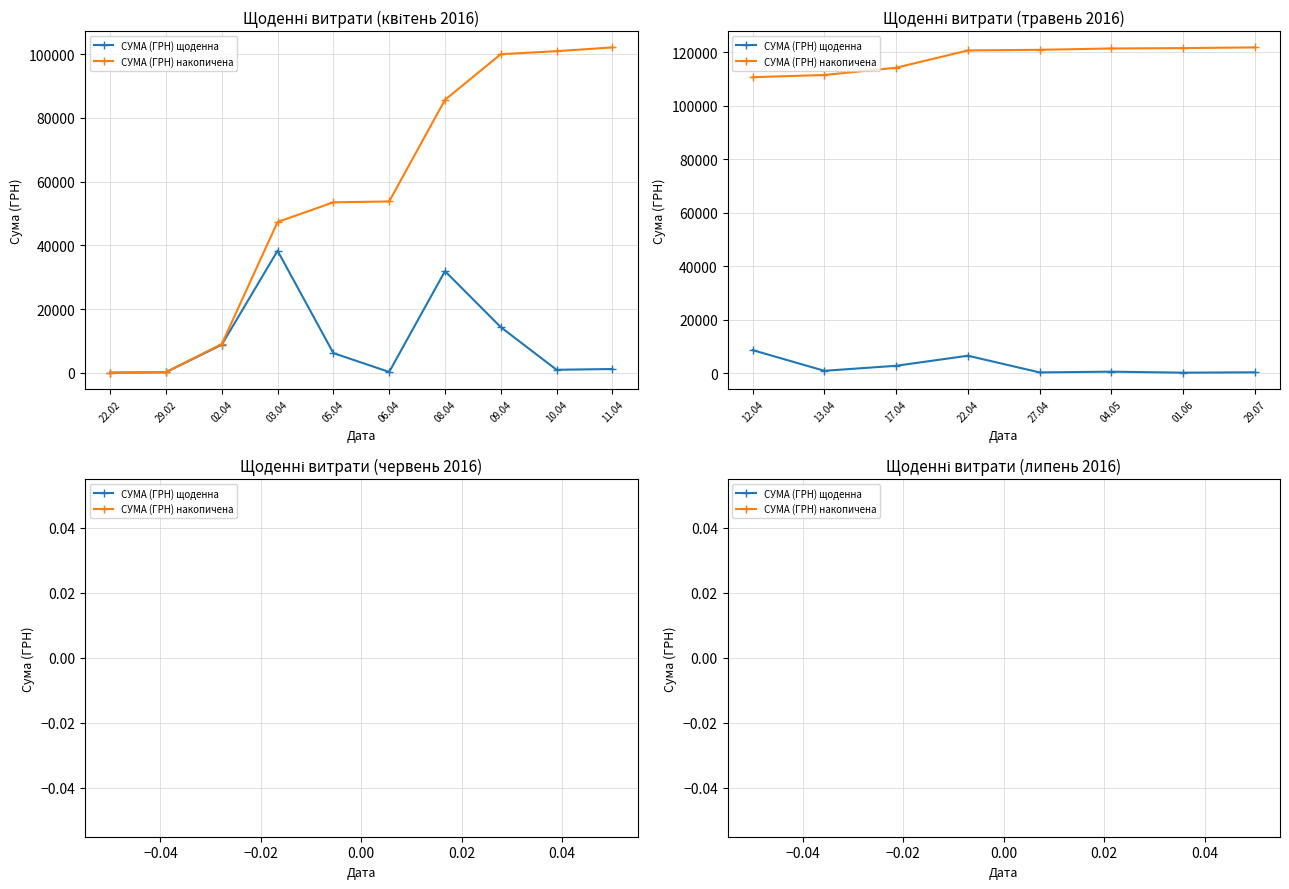

What is the value of the СУМА (ГРН) накопичена point at the 2nd from the left?

111517.4